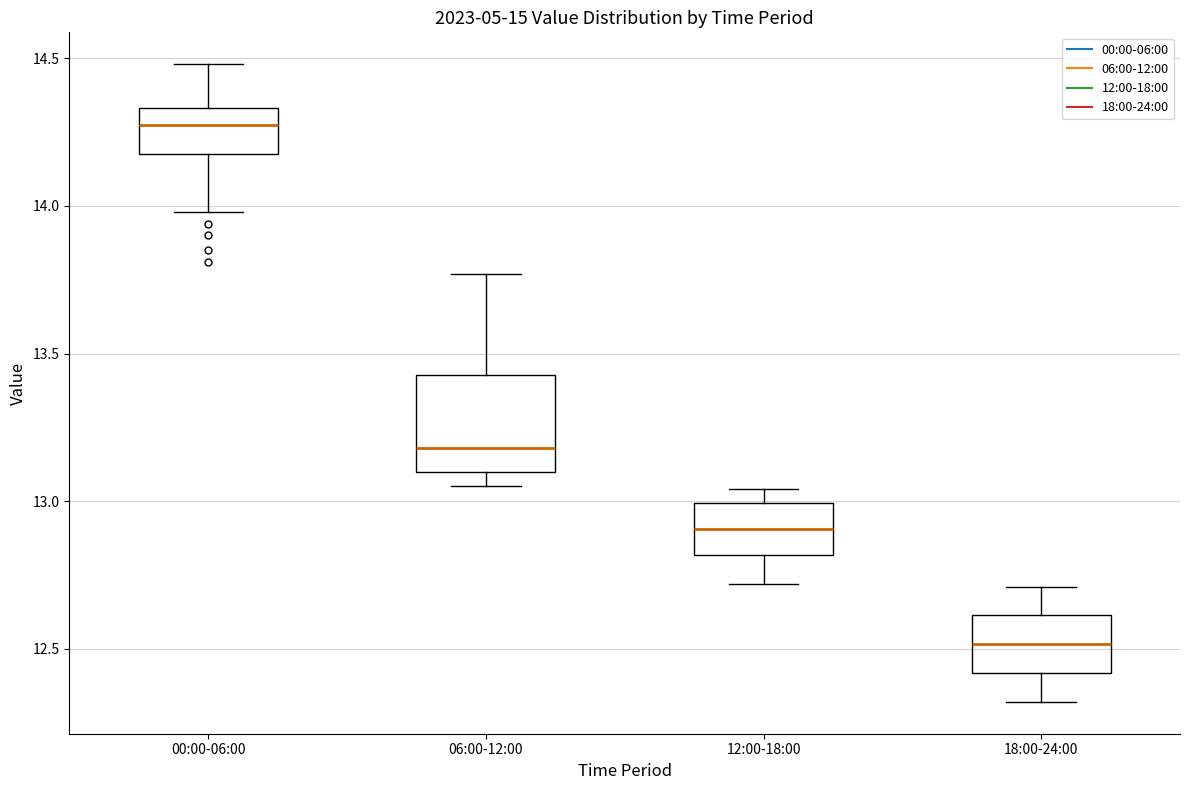

Reading left to right, read every box against the y-axis: the position of its median line, the range the box covers, and the ends of its whiskers. The values are not printed on the chart, so give them approximately, as read against the axis.

00:00-06:00: median 14.30, box 14.20 to 14.35, whiskers 14.00 to 14.50
06:00-12:00: median 13.20, box 13.10 to 13.45, whiskers 13.05 to 13.75
12:00-18:00: median 12.90, box 12.80 to 13.00, whiskers 12.70 to 13.05
18:00-24:00: median 12.50, box 12.40 to 12.60, whiskers 12.30 to 12.70